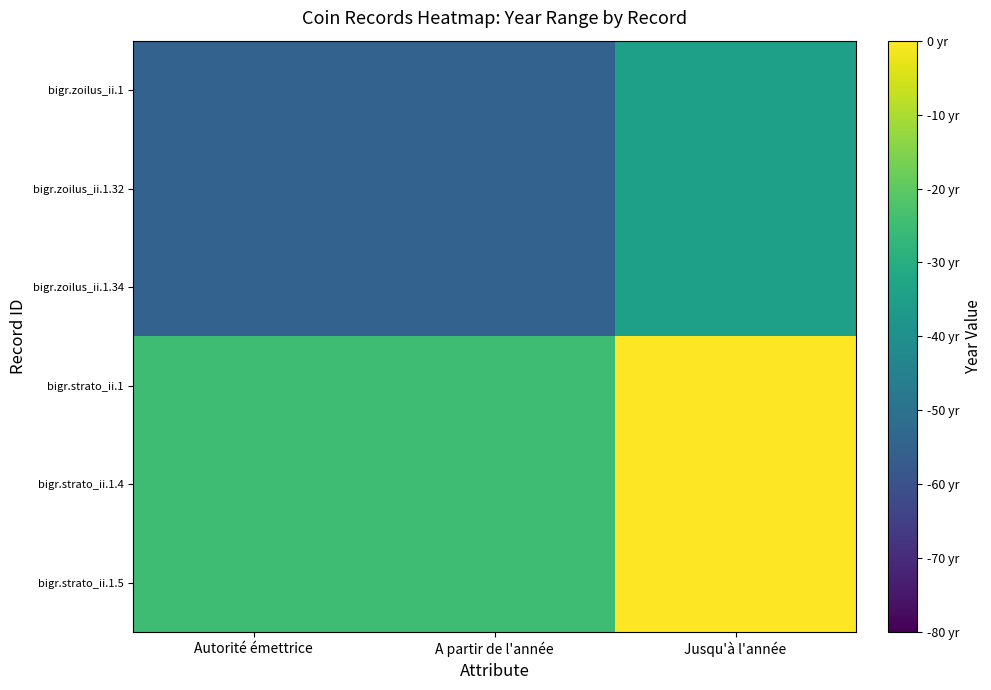

Rank the series by their maximum value, from lowest to highest.

bigr.zoilus_ii.1, bigr.zoilus_ii.1.32, bigr.zoilus_ii.1.34, bigr.strato_ii.1, bigr.strato_ii.1.4, bigr.strato_ii.1.5